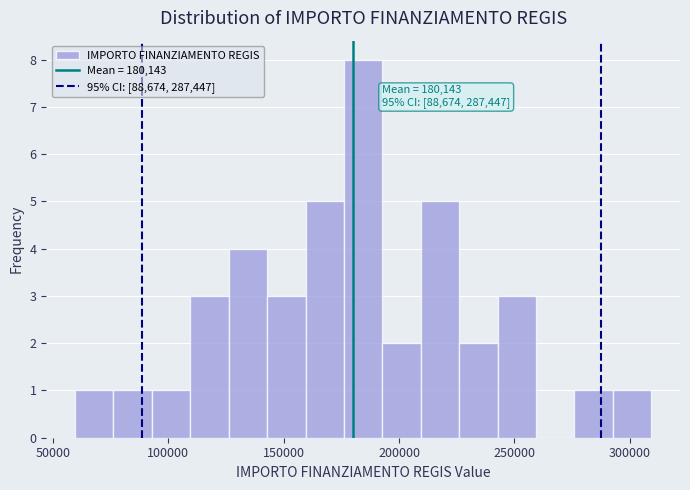

Around what value on the x-axis is the tallest bar? Give the approximate position of its centre, as read against the axis.

185000